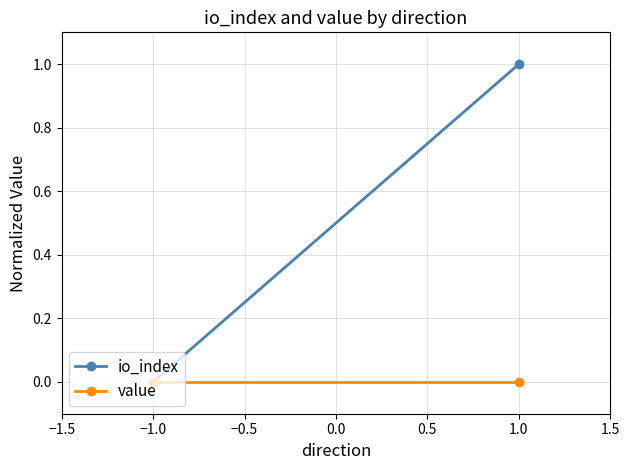

Which series has the largest total across all categories?

io_index